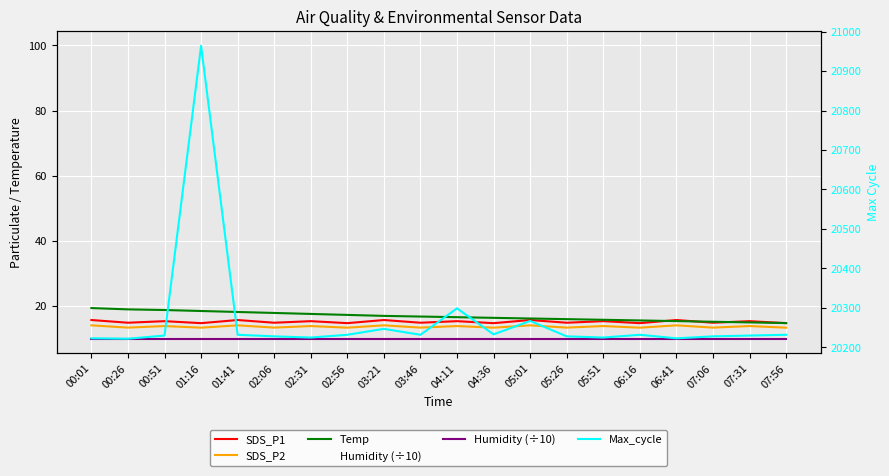

List the series in order of their peak value, highest first.

Max_cycle, Temp, SDS_P1, SDS_P2, Humidity (÷10)